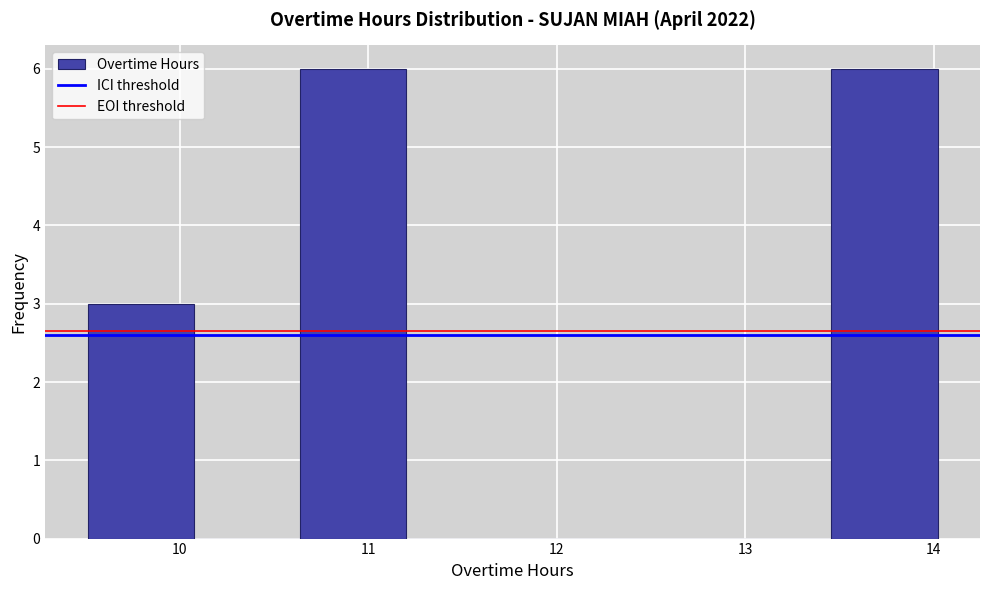

Reading left to right, transcribe this chart: for each bar, give the range it covers on the x-axis and its height. Neither the bar edges nor the heights are printed on the chart, so give them approximately, as read against the axes.

9.5 to 10.1: 3
10.1 to 10.6: 0
10.6 to 11.2: 6
11.2 to 11.8: 0
11.8 to 12.3: 0
12.3 to 12.9: 0
12.9 to 13.5: 0
13.5 to 14.0: 6